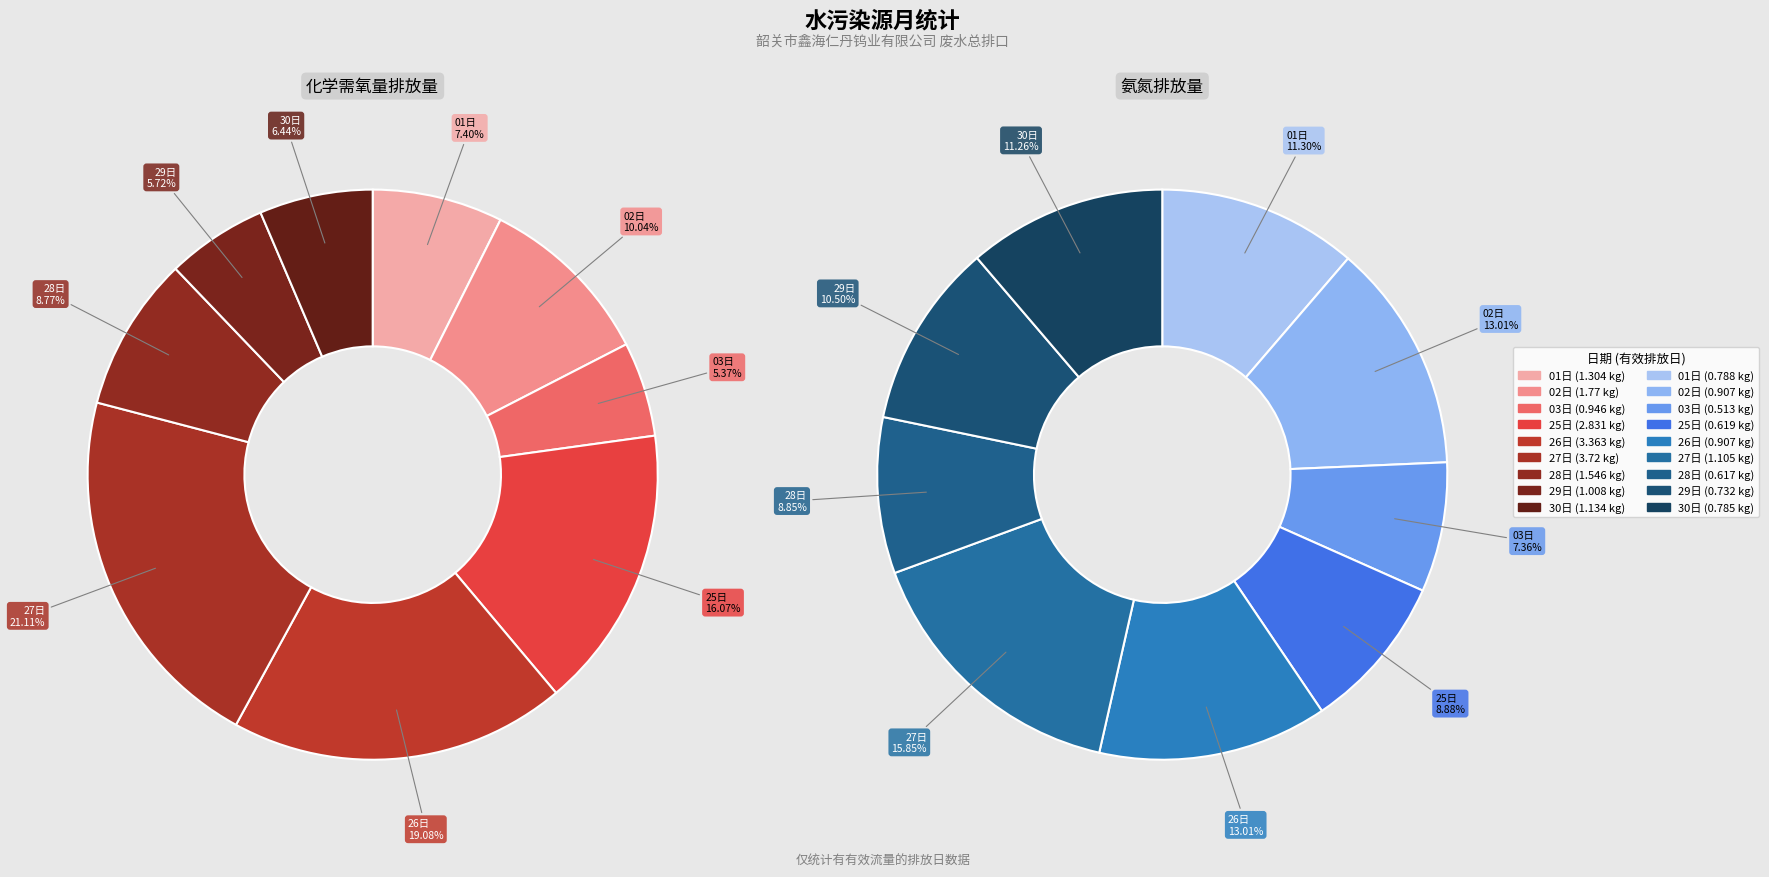

How much of the chart is everything except 30日?

93.6%